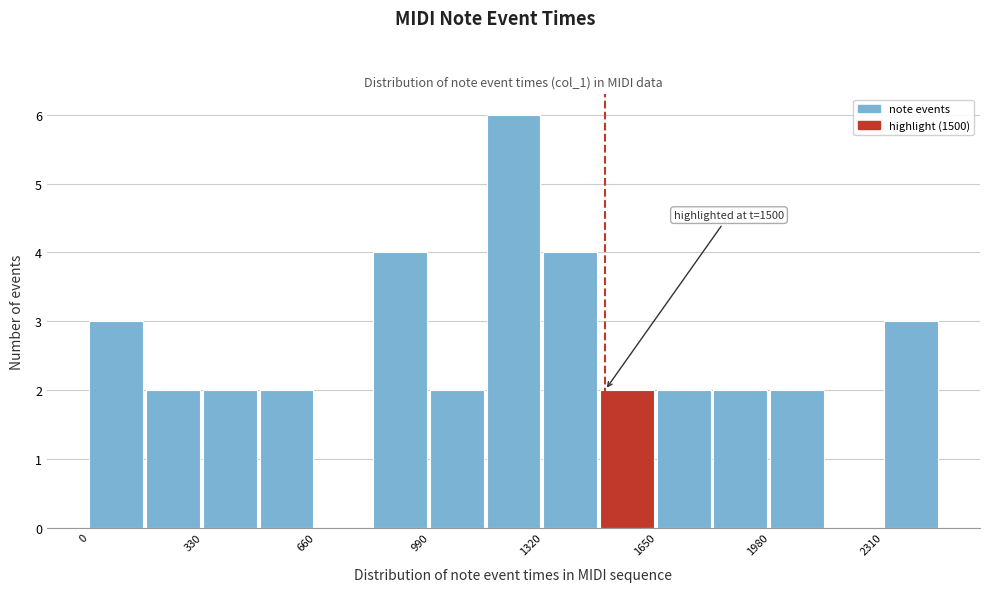

Read against the x-axis, roughly where is the centre of the tallest bar?

1250